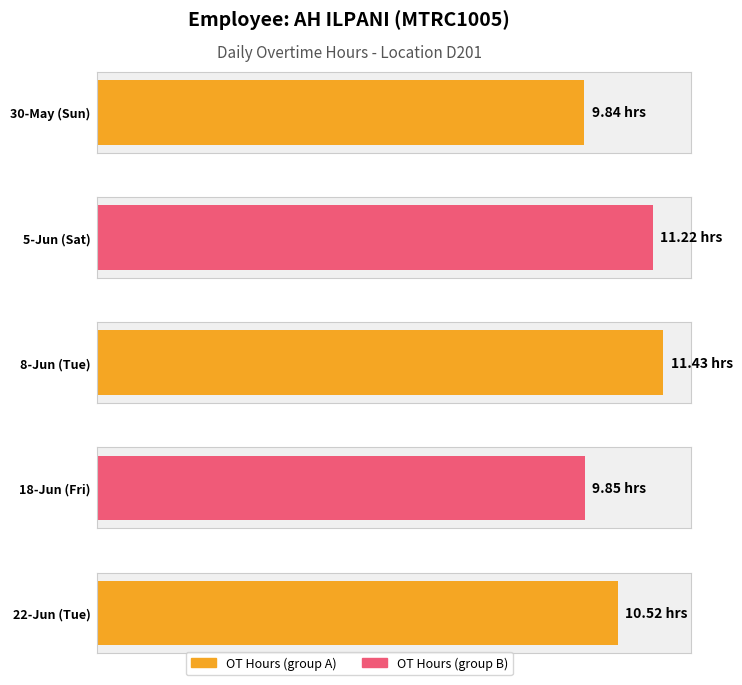

How many data points are less than 10?

2